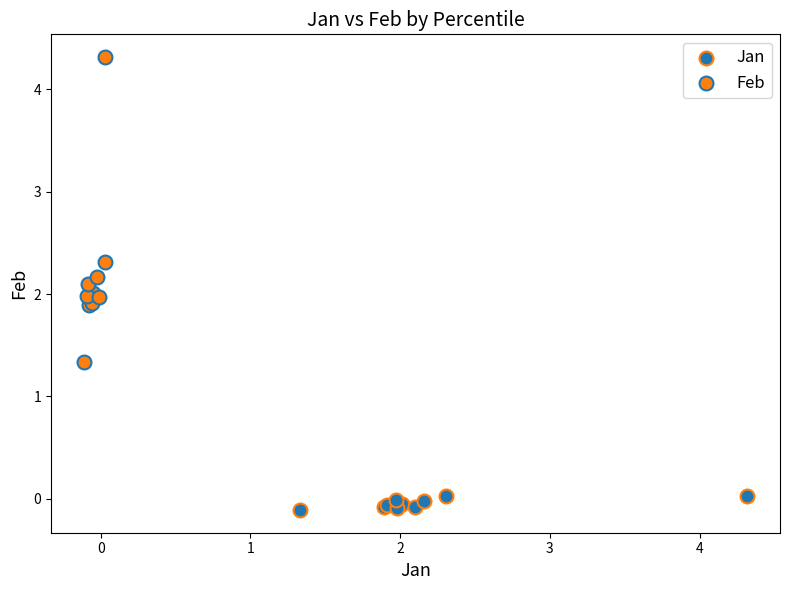

Which series reaches the maximum Y coordinate?

Feb